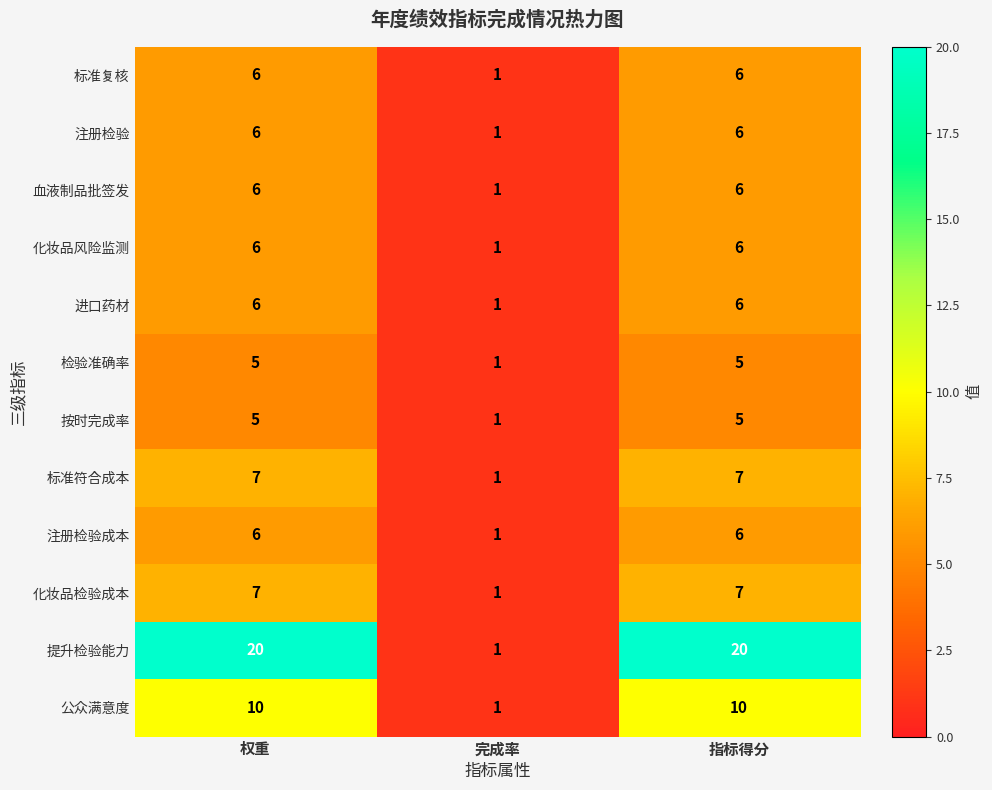

Where is 标准复核 nearest to the value 3?

完成率